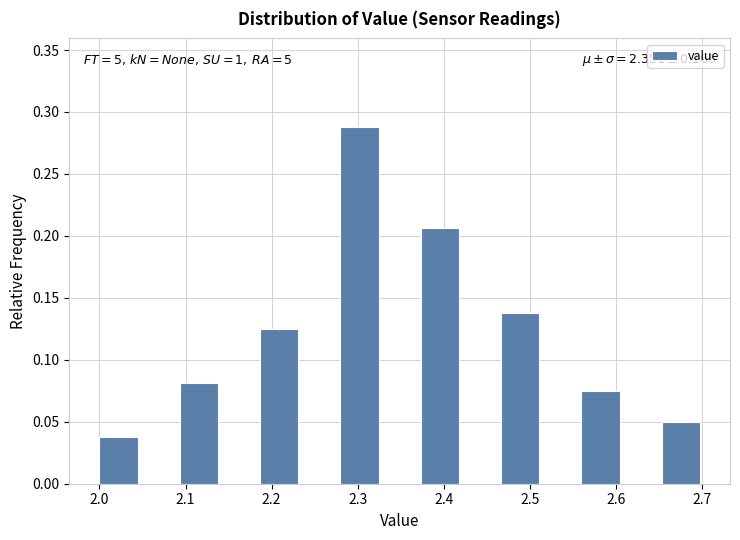

Which range on the x-axis has the tallest bar?

2.28 to 2.33